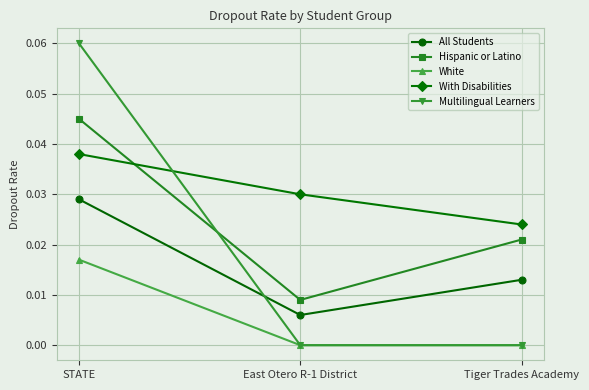

Between East Otero R-1 District and Tiger Trades Academy, which series saw the biggest shift?

Hispanic or Latino